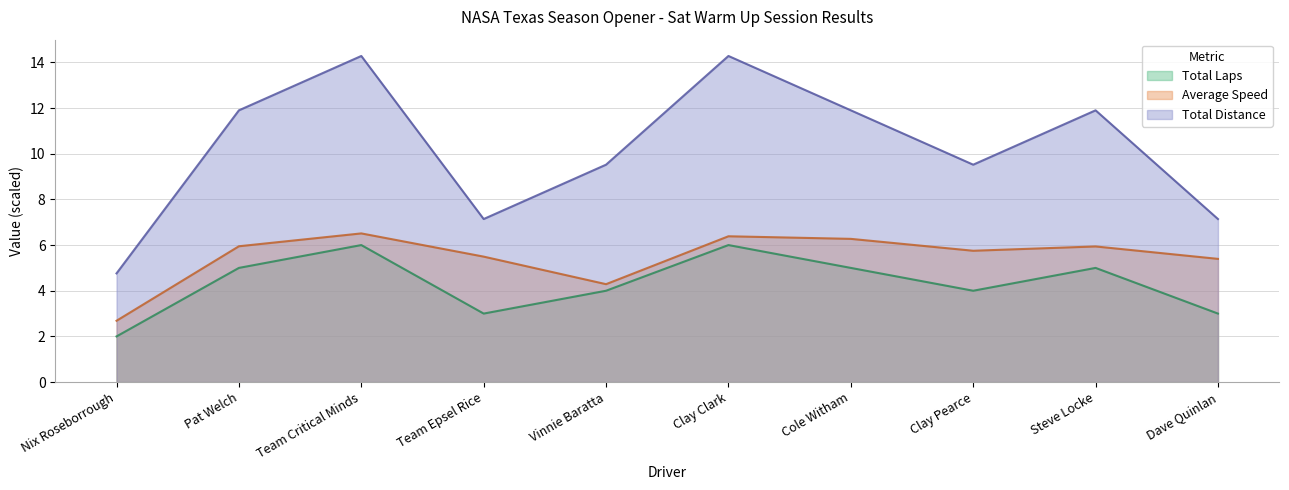

List the series in order of their overall mean, highest first.

Total Distance, Average Speed, Total Laps